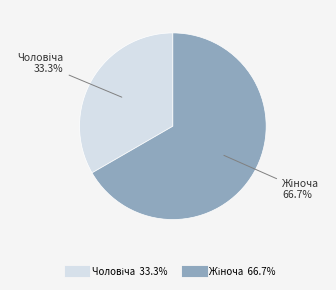

Is there a majority slice in this chart?

Yes